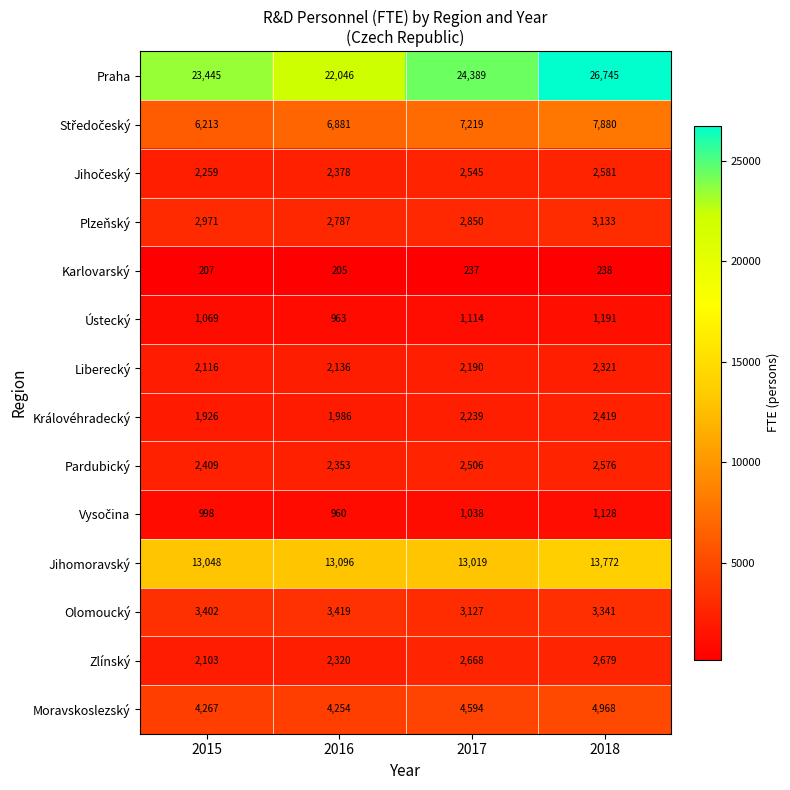

At how many categories does at least one series exceed 7097?

4